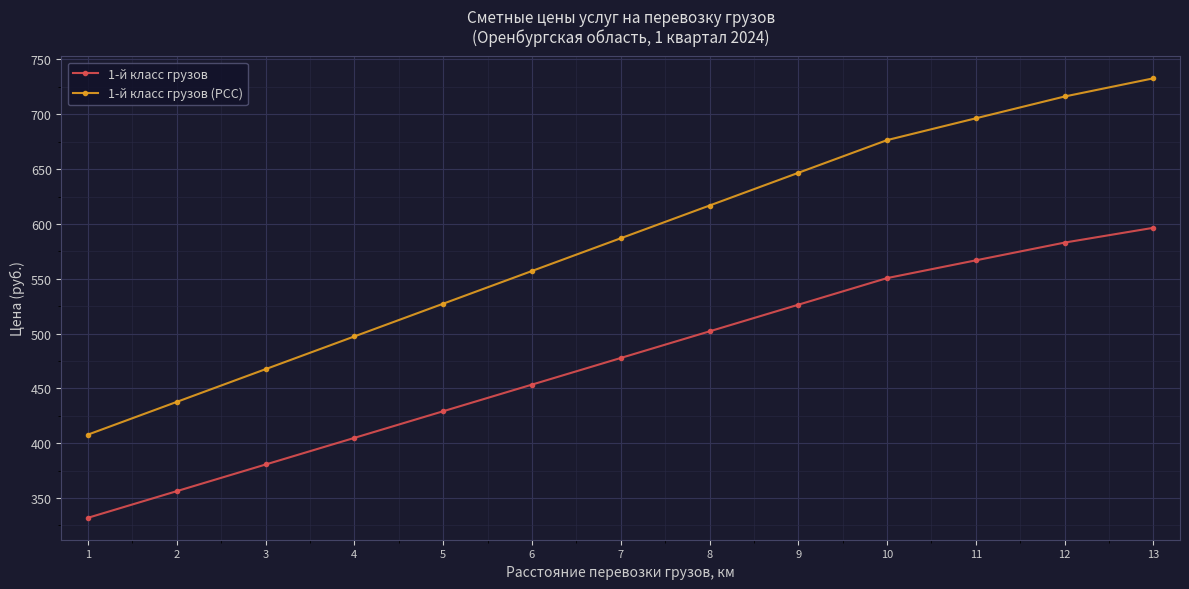

How many lines are shown in the chart?

2